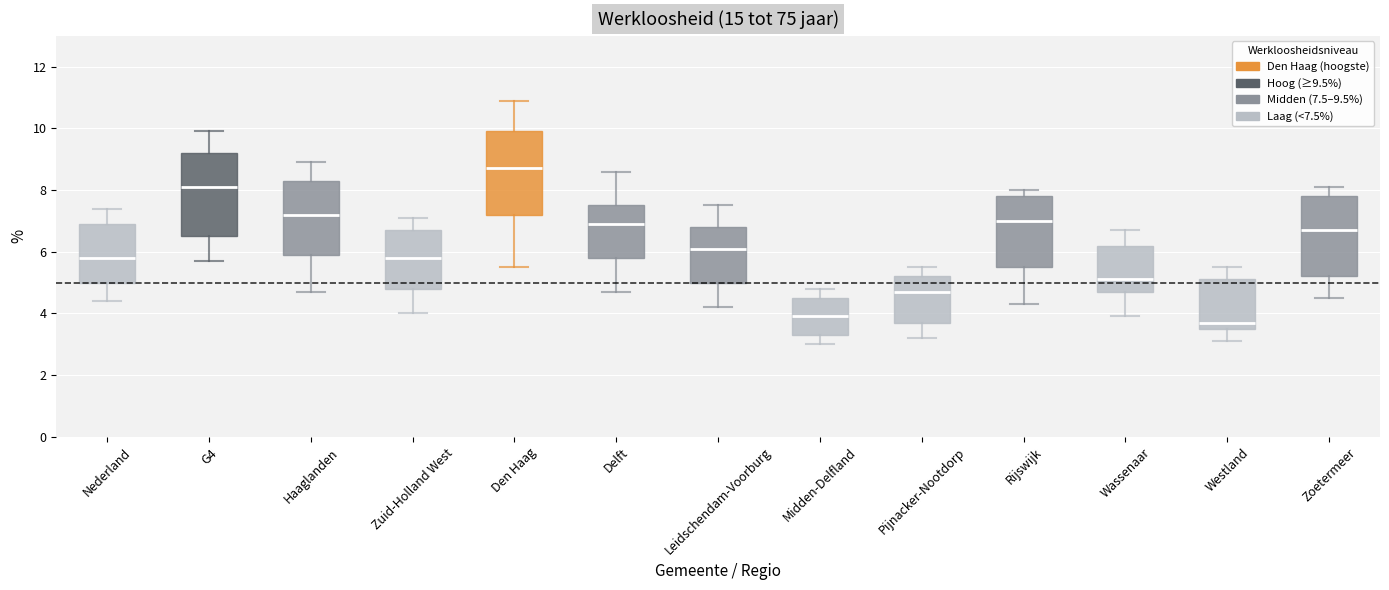

Reading left to right, read every box against the y-axis: the position of its median line, the range the box covers, and the ends of its whiskers. The values are not printed on the chart, so give them approximately, as read against the axis.

Nederland: median 5.8, box 5.0 to 7.0, whiskers 4.4 to 7.4
G4: median 8.2, box 6.6 to 9.2, whiskers 5.8 to 10.0
Haaglanden: median 7.2, box 6.0 to 8.4, whiskers 4.8 to 9.0
Zuid-Holland West: median 5.8, box 4.8 to 6.8, whiskers 4.0 to 7.2
Den Haag: median 8.8, box 7.2 to 10.0, whiskers 5.6 to 11.0
Delft: median 7.0, box 5.8 to 7.6, whiskers 4.8 to 8.6
Leidschendam-Voorburg: median 6.2, box 5.0 to 6.8, whiskers 4.2 to 7.6
Midden-Delfland: median 4.0, box 3.4 to 4.6, whiskers 3.0 to 4.8
Pijnacker-Nootdorp: median 4.8, box 3.8 to 5.2, whiskers 3.2 to 5.6
Rijswijk: median 7.0, box 5.6 to 7.8, whiskers 4.4 to 8.0
Wassenaar: median 5.2, box 4.8 to 6.2, whiskers 4.0 to 6.8
Westland: median 3.8, box 3.6 to 5.2, whiskers 3.2 to 5.6
Zoetermeer: median 6.8, box 5.2 to 7.8, whiskers 4.6 to 8.2